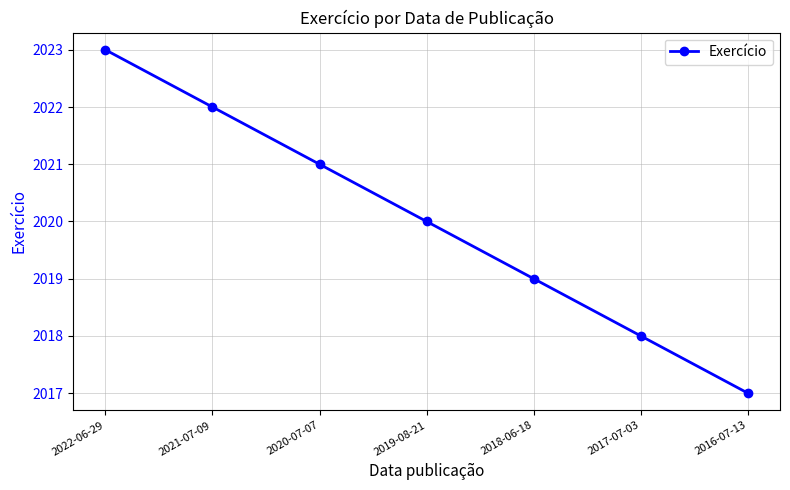

What is the difference between the maximum and minimum values?

6